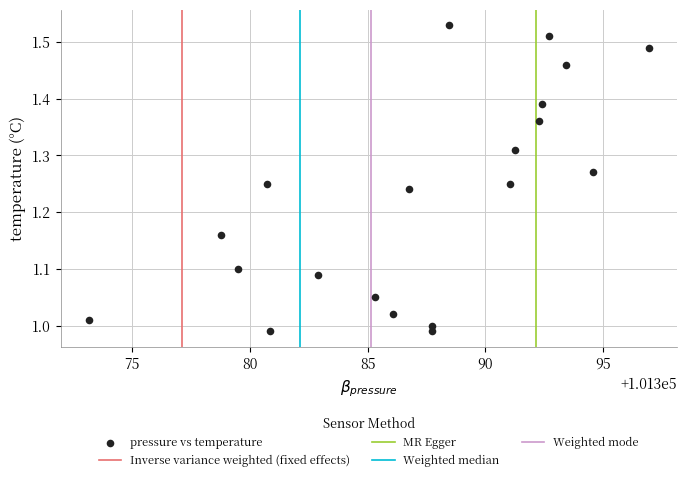

What is the range of Y values (max minus min)?

0.5